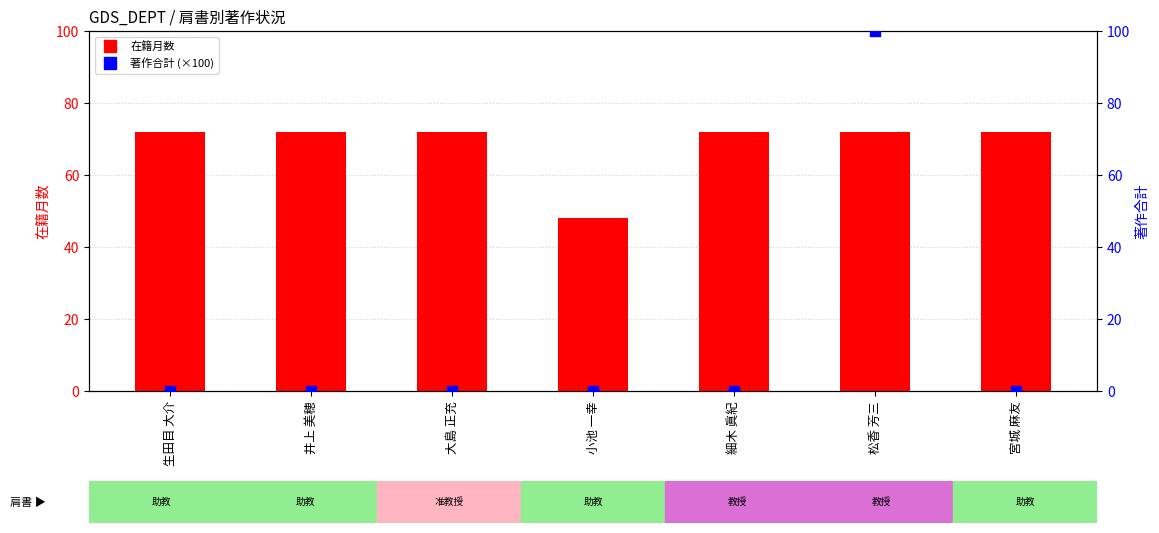

What are all the series names shown in the legend?

在籍月数, 著作合計 (×100)